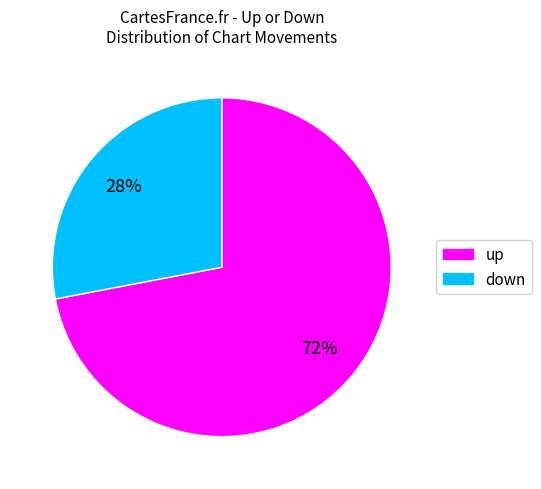

Which has a higher value, down or up?

up